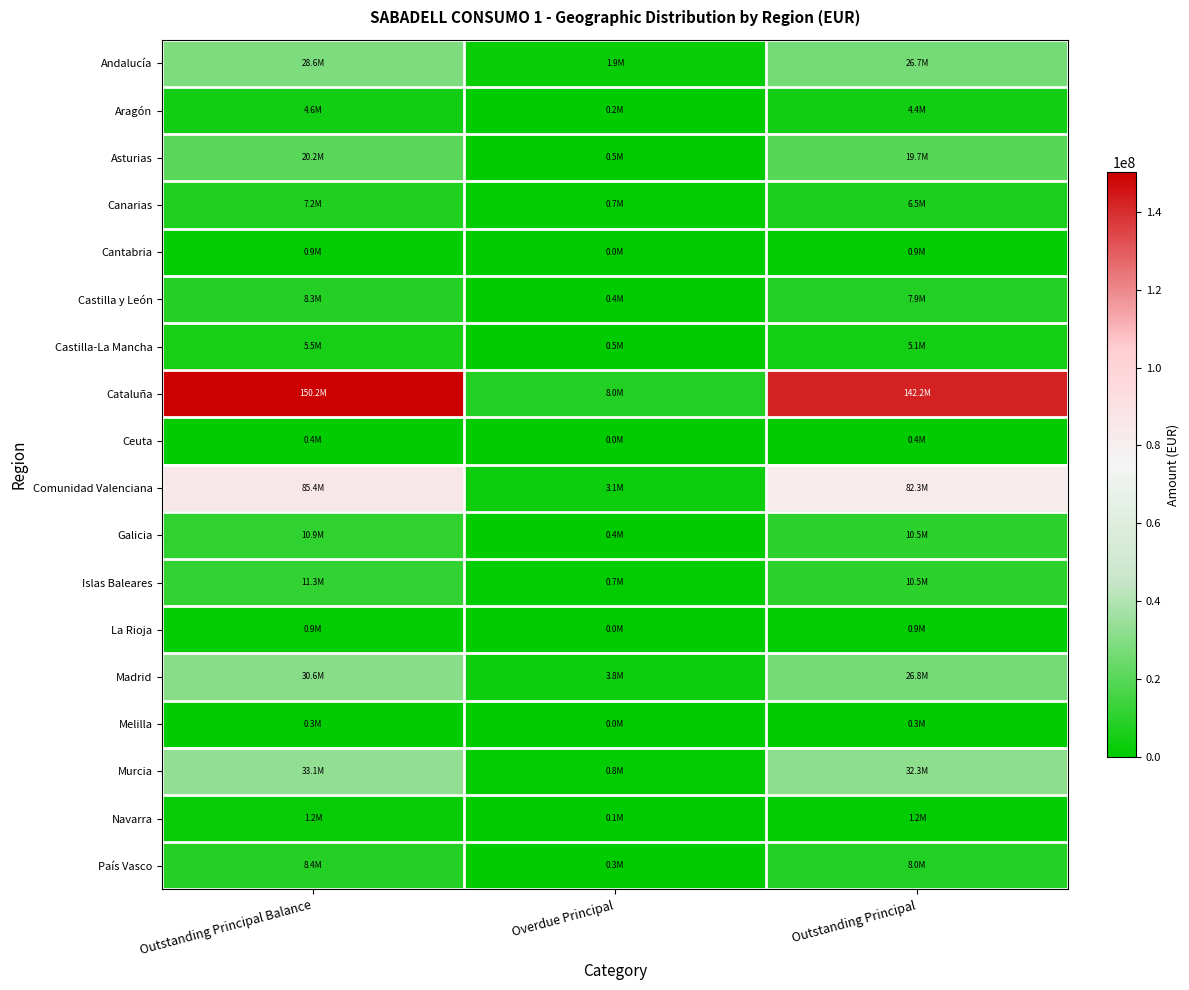

Reading left to right, what are all the values shown in this chart?

Andalucía: Outstanding Principal Balance=28630952.2	Overdue Principal=1926019.3	Outstanding Principal=26704932.9
Aragón: Outstanding Principal Balance=4625785.7	Overdue Principal=205707.0	Outstanding Principal=4420078.6
Asturias: Outstanding Principal Balance=20188185.2	Overdue Principal=464922.3	Outstanding Principal=19723262.9
Canarias: Outstanding Principal Balance=7202411.2	Overdue Principal=694211.6	Outstanding Principal=6508199.6
Cantabria: Outstanding Principal Balance=915845.9	Overdue Principal=46227.8	Outstanding Principal=869618.1
Castilla y León: Outstanding Principal Balance=8287315.3	Overdue Principal=360388.0	Outstanding Principal=7926927.2
Castilla-La Mancha: Outstanding Principal Balance=5535128.7	Overdue Principal=472258.6	Outstanding Principal=5062870.1
Cataluña: Outstanding Principal Balance=150177888.5	Overdue Principal=8014239.9	Outstanding Principal=142163648.5
Ceuta: Outstanding Principal Balance=383246.7	Overdue Principal=28898.0	Outstanding Principal=354348.8
Comunidad Valenciana: Outstanding Principal Balance=85426385.8	Overdue Principal=3136634.1	Outstanding Principal=82289751.7
Galicia: Outstanding Principal Balance=10873373.5	Overdue Principal=374430.2	Outstanding Principal=10498943.4
Islas Baleares: Outstanding Principal Balance=11259749.8	Overdue Principal=738409.3	Outstanding Principal=10521340.5
La Rioja: Outstanding Principal Balance=942310.1	Overdue Principal=49543.2	Outstanding Principal=892766.8
Madrid: Outstanding Principal Balance=30575024.2	Overdue Principal=3778158.8	Outstanding Principal=26796865.4
Melilla: Outstanding Principal Balance=330078.1	Overdue Principal=7640.8	Outstanding Principal=322437.2
Murcia: Outstanding Principal Balance=33076376.9	Overdue Principal=814878.2	Outstanding Principal=32261498.7
Navarra: Outstanding Principal Balance=1242627.7	Overdue Principal=85623.0	Outstanding Principal=1157004.7
País Vasco: Outstanding Principal Balance=8363175.4	Overdue Principal=345116.6	Outstanding Principal=8018058.7